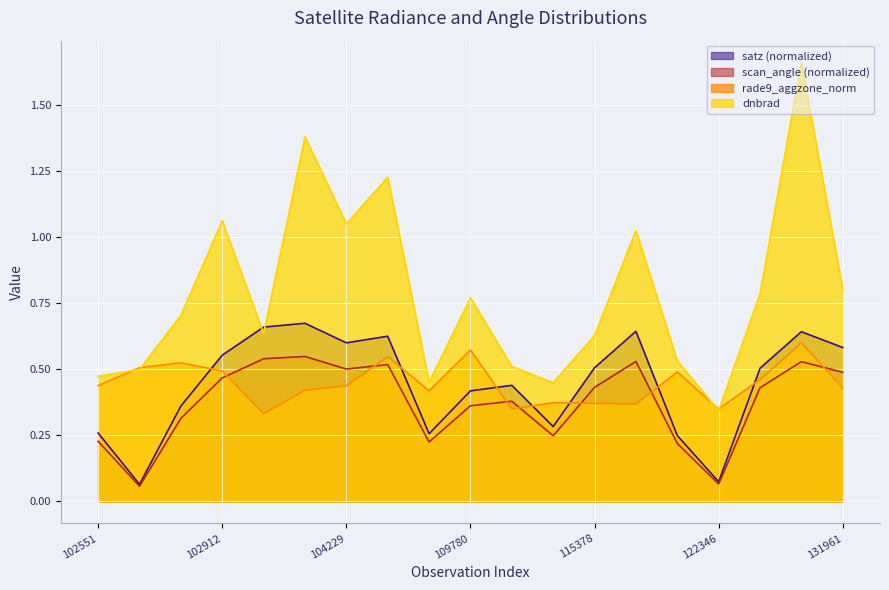

List the series in order of their peak value, lowest first.

scan_angle (normalized), rade9_aggzone_norm, satz (normalized), dnbrad